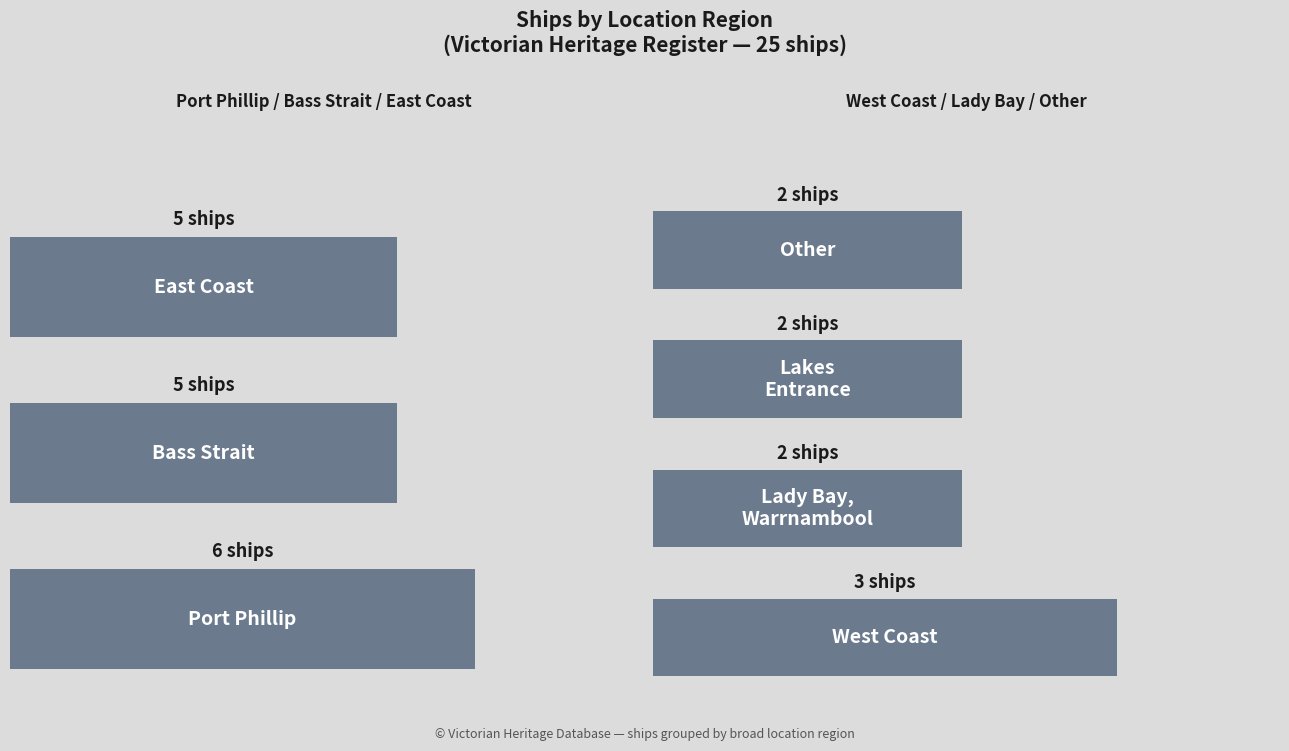

What is the label of the 6th bar from the right?

Bass Strait